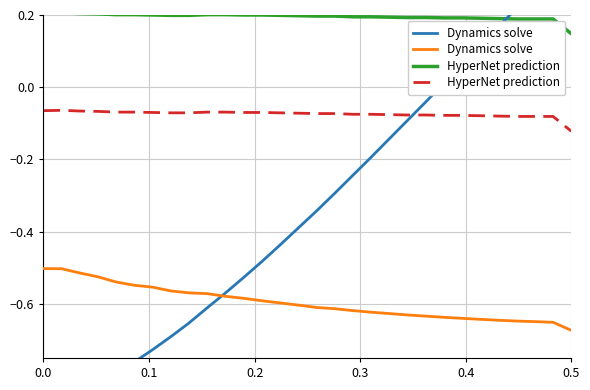

How many categories are shown in the chart?

30